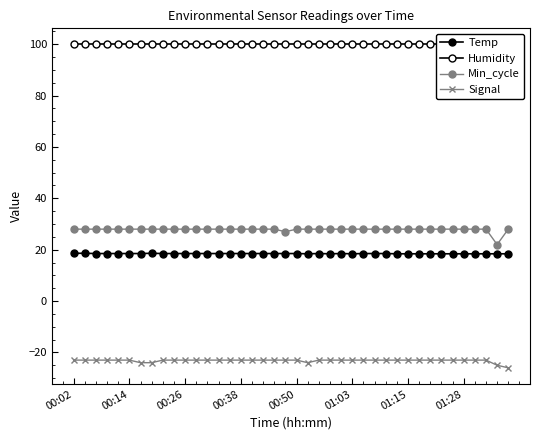

True or false: Signal and Temp cross at least once.

False